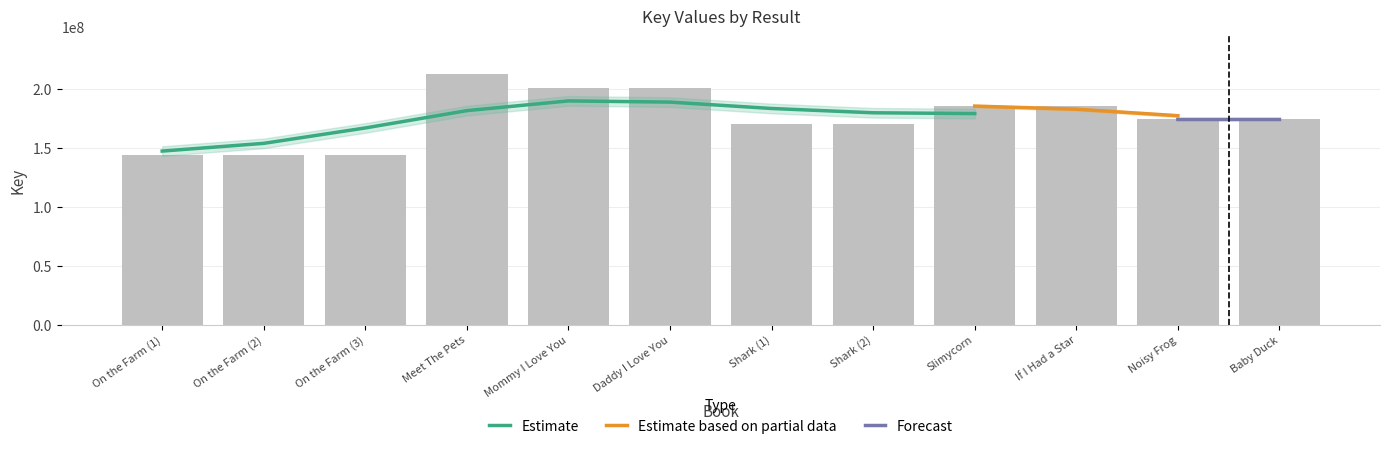

What is the value of the 9th bar from the left?

185771483